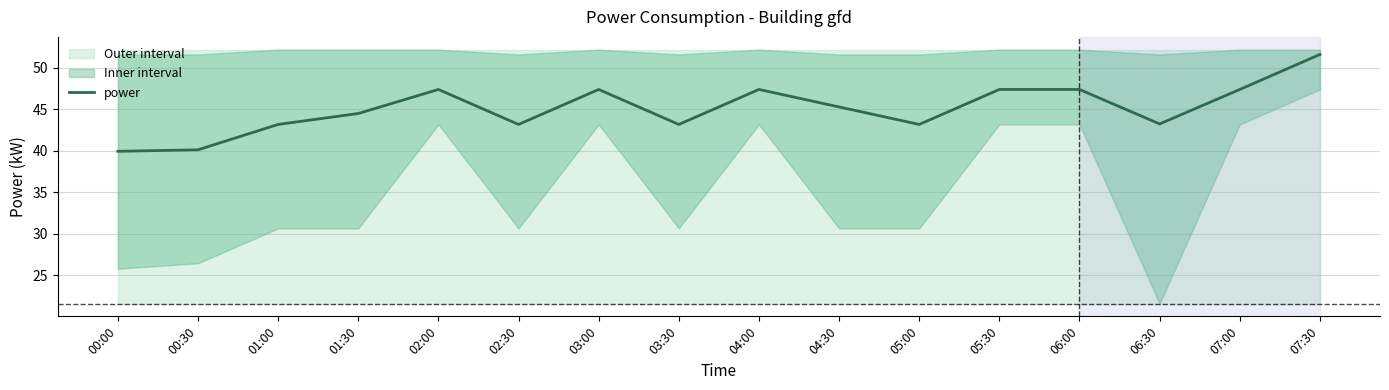

Which has a higher value, 07:00 or 03:30?

07:00